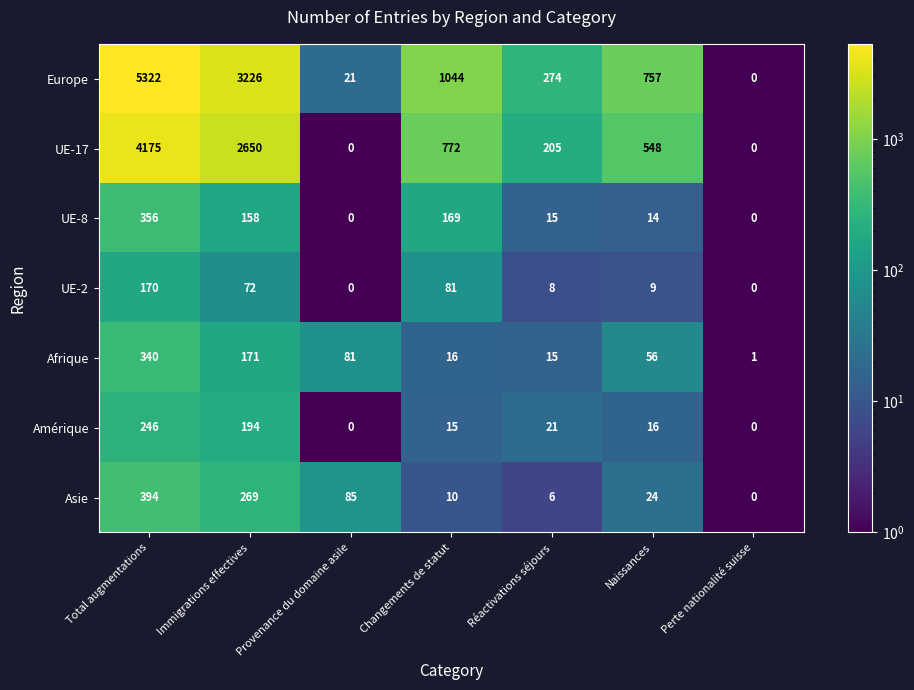

How many data points in Amérique are less than 16?

3